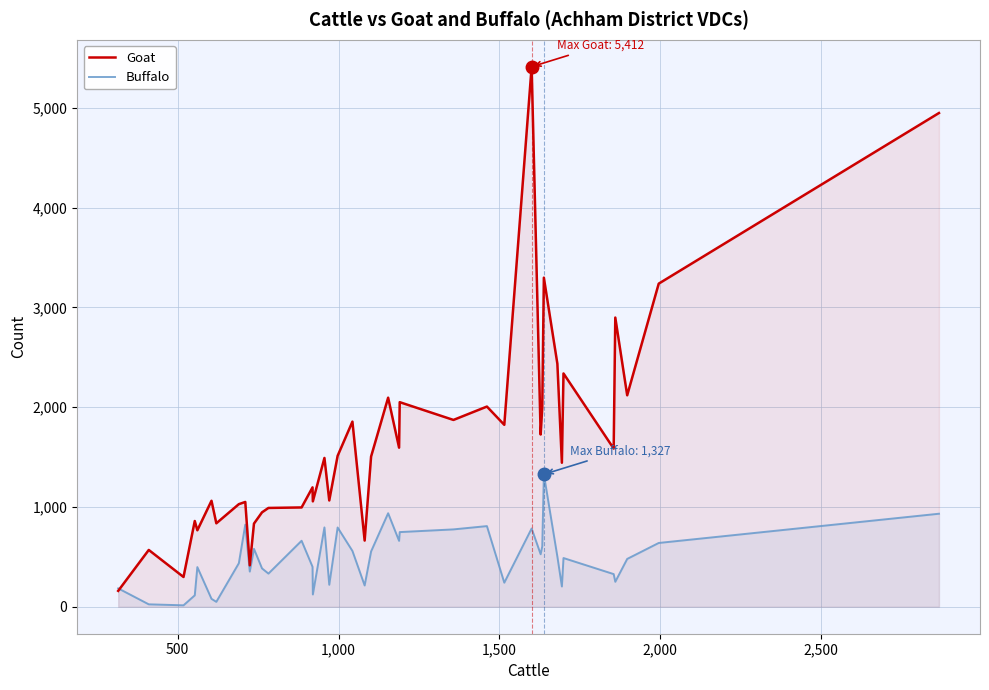

Which series has the widest spread of values?

Goat